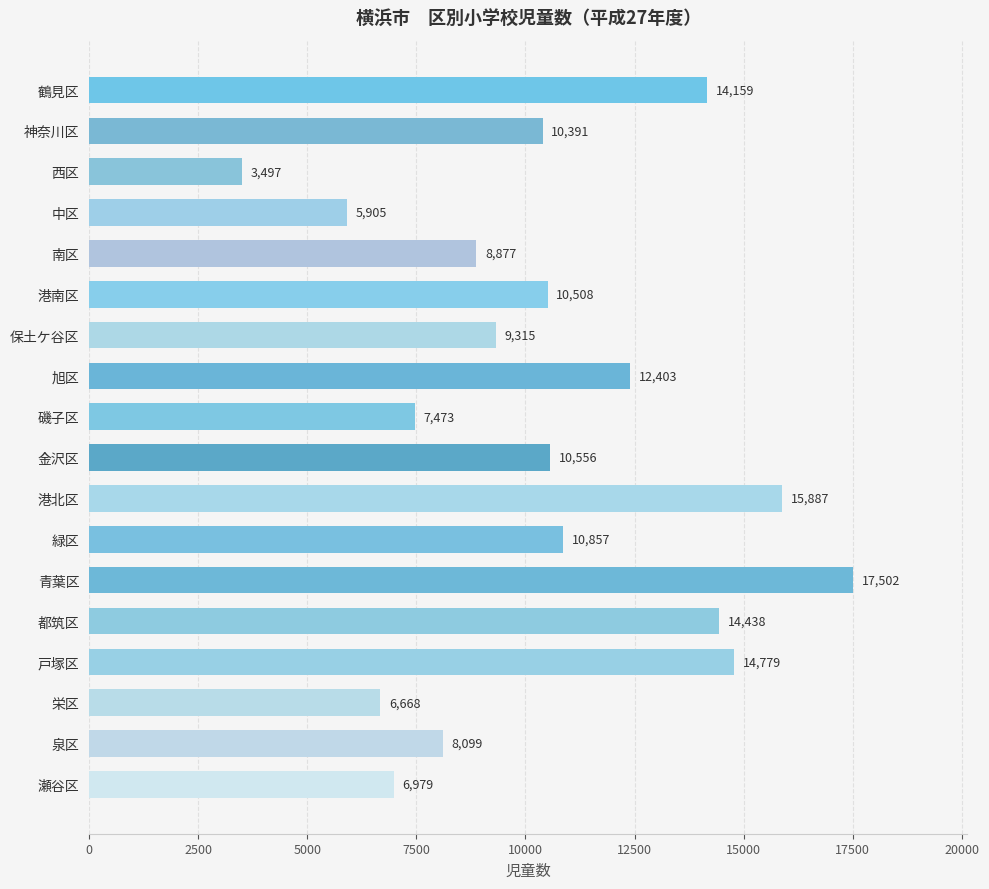

Does the chart contain stacked bars?

No